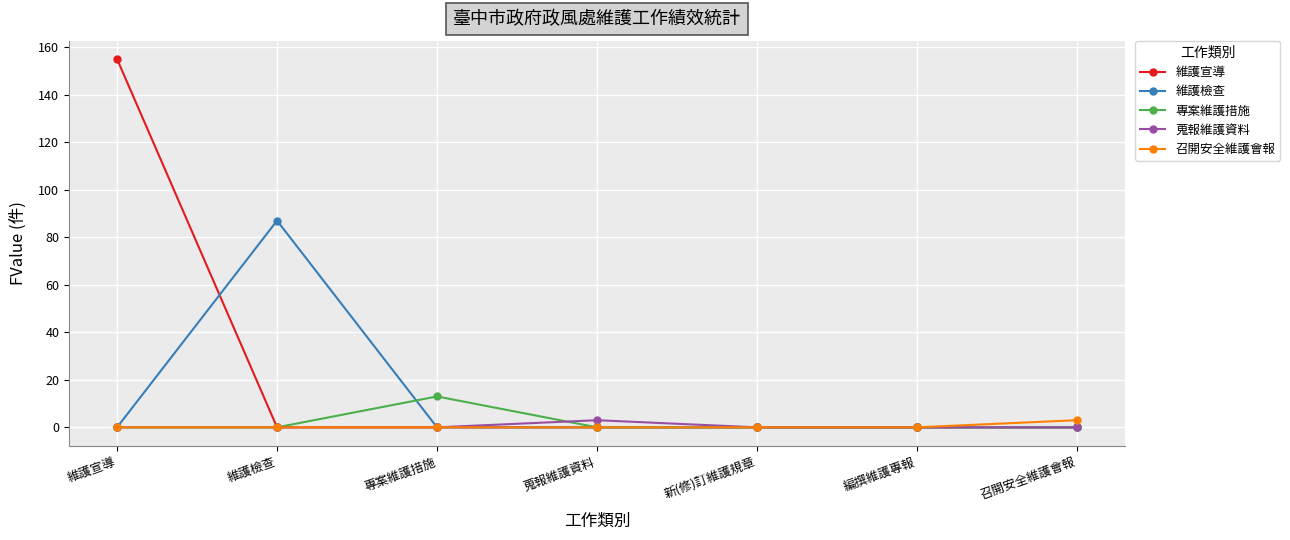

At how many categories does at least one series exceed 114?

1